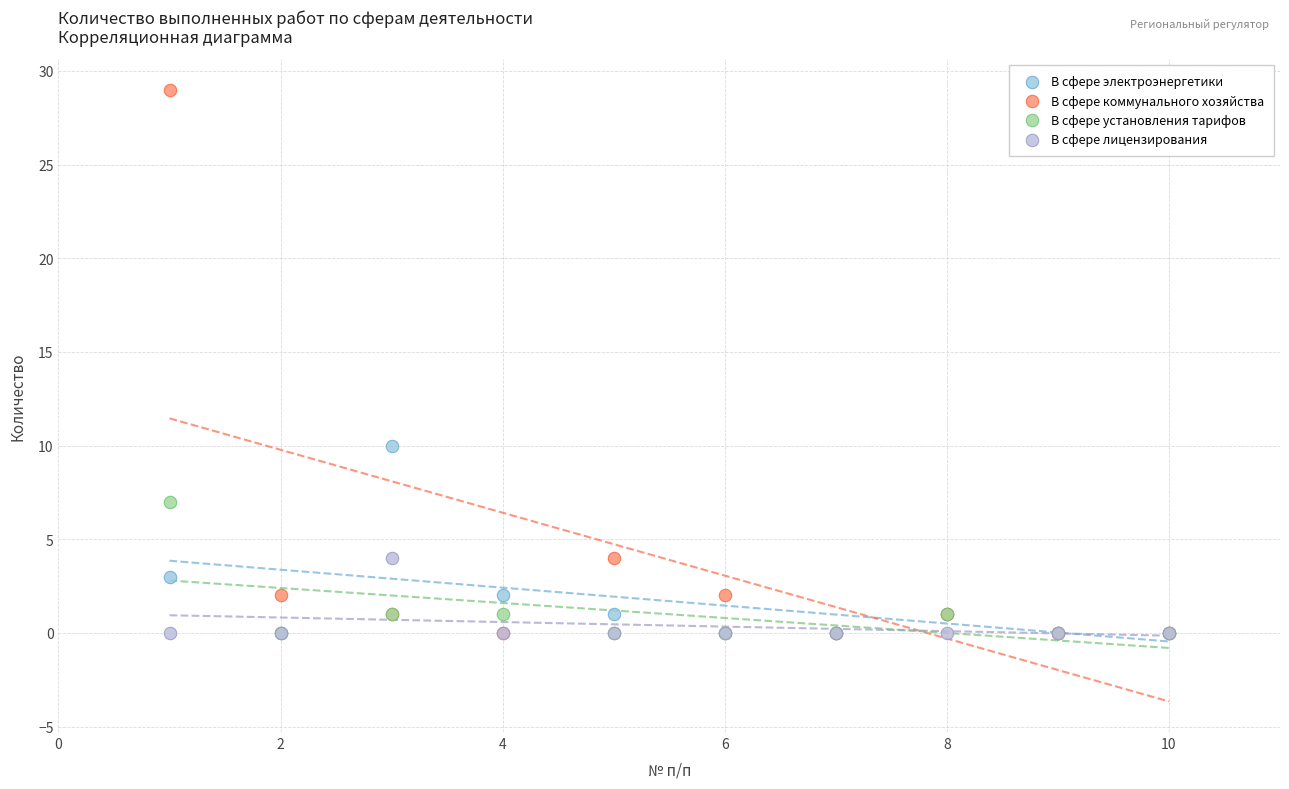

Across all series, what Y value is closest to 14?

10